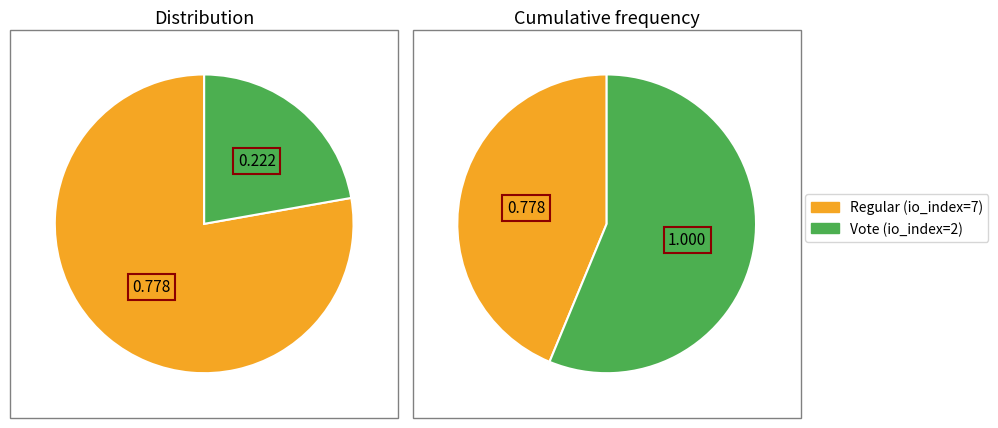

What percentage is the Vote (io_index=2) slice, to the nearest percent?

22%